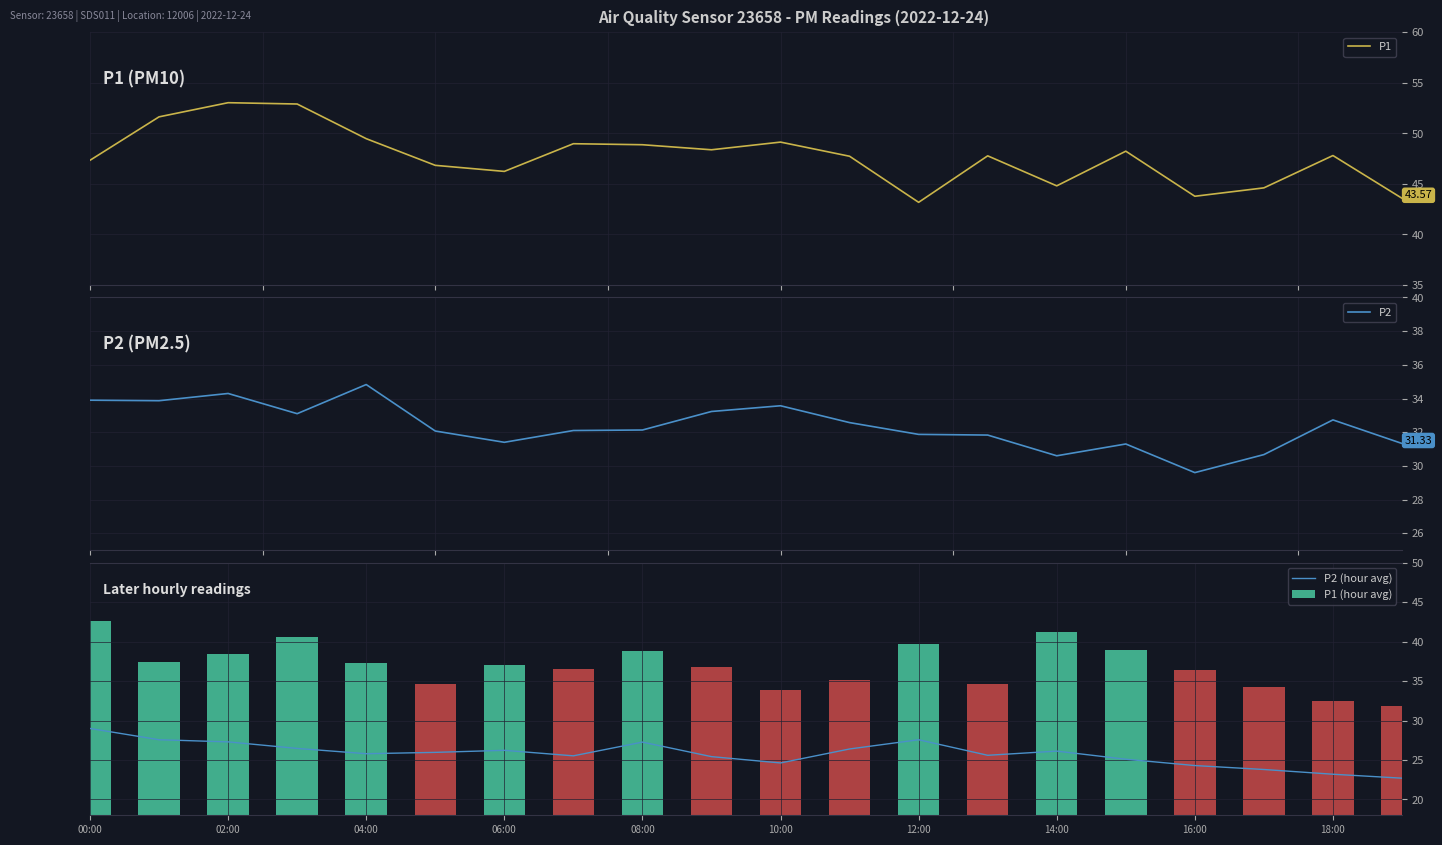

What is the average value of the P2 (hour avg) series?

25.8